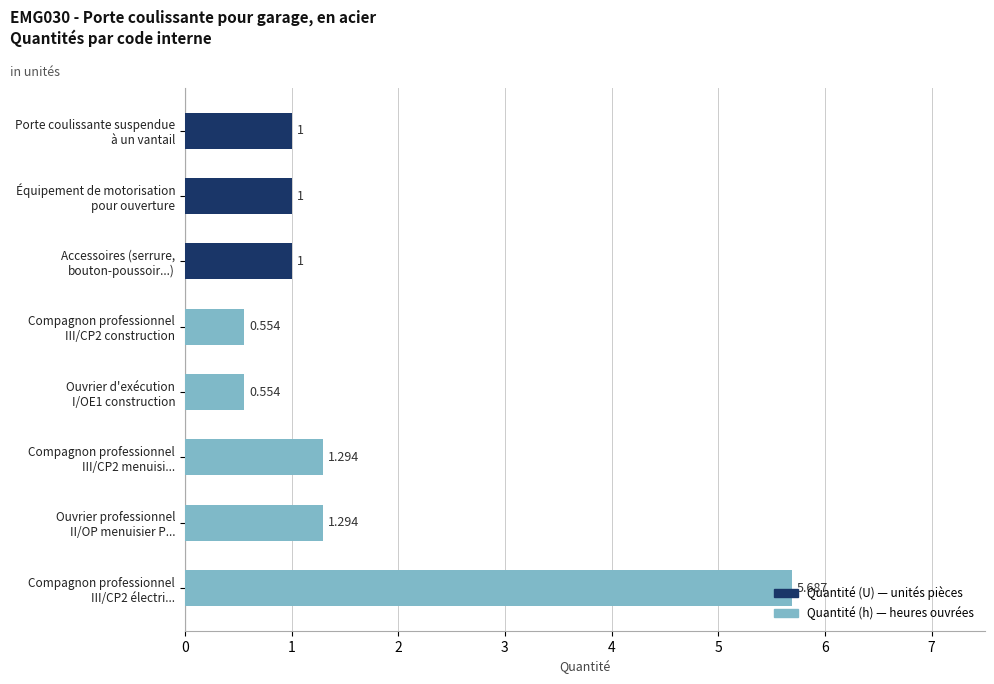

Reading left to right, transcribe all the data shown in this chart.

Quantité (U) — unités pièces: 1.0	1.0	1.0	0.0	0.0	0.0	0.0	0.0
Quantité (h) — heures: 0.0	0.0	0.0	0.6	0.6	1.3	1.3	5.7